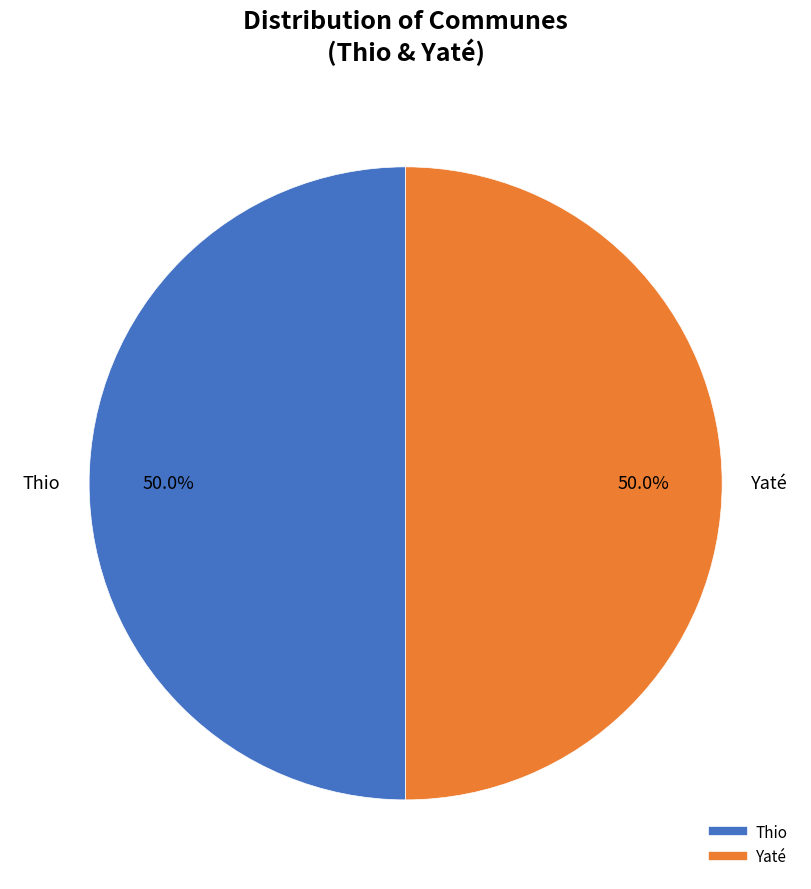

To the nearest percent, what portion does Yaté represent?

50%